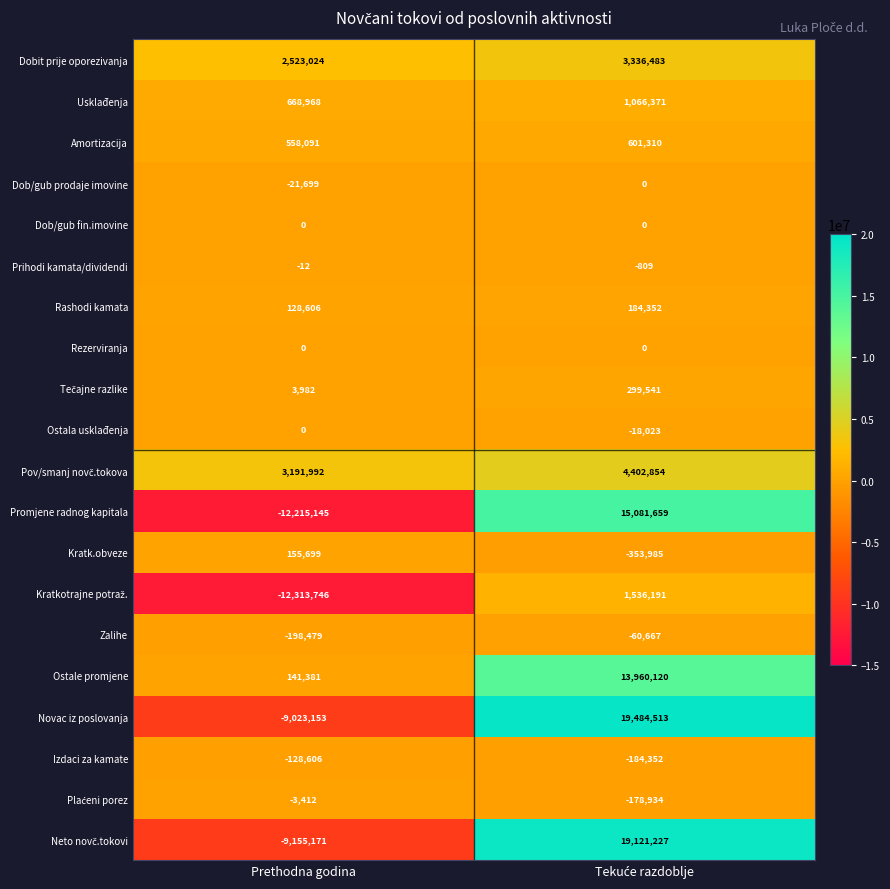

What is the total value across all series at Prethodna godina?

-35687680